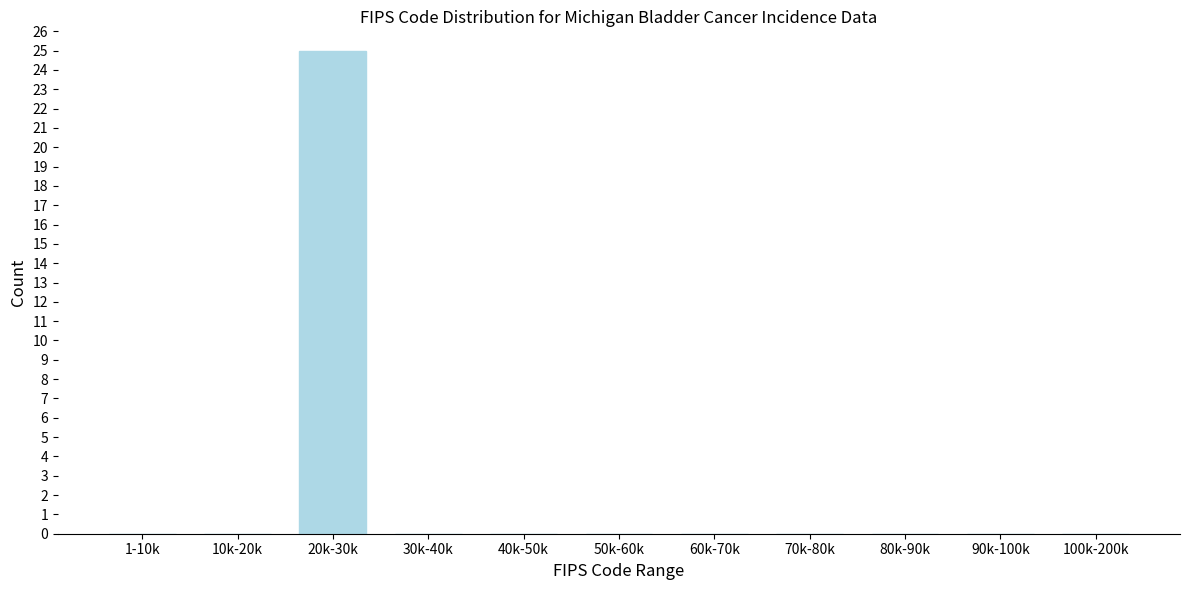

Reading left to right, what are all the values shown in this chart?

1-10k=0	10k-20k=0	20k-30k=25	30k-40k=0	40k-50k=0	50k-60k=0	60k-70k=0	70k-80k=0	80k-90k=0	90k-100k=0	100k-200k=0